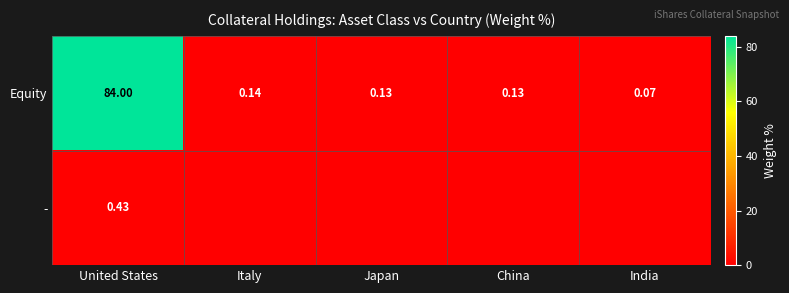

Between Italy and United States, which is larger?

United States